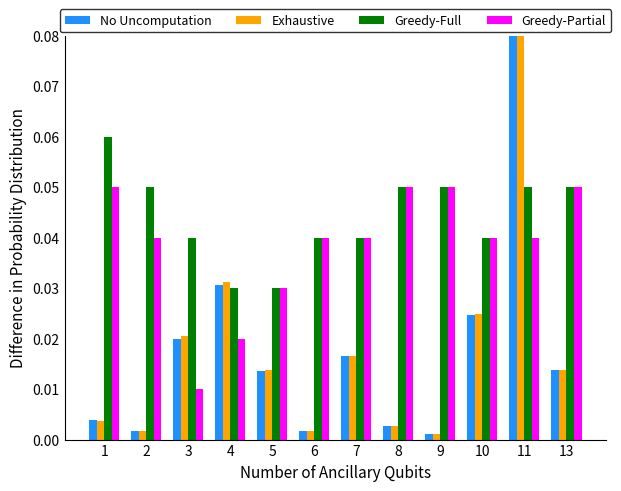

Is the value of Greedy-Full at 2 greater than the value of Exhaustive at 8?

Yes